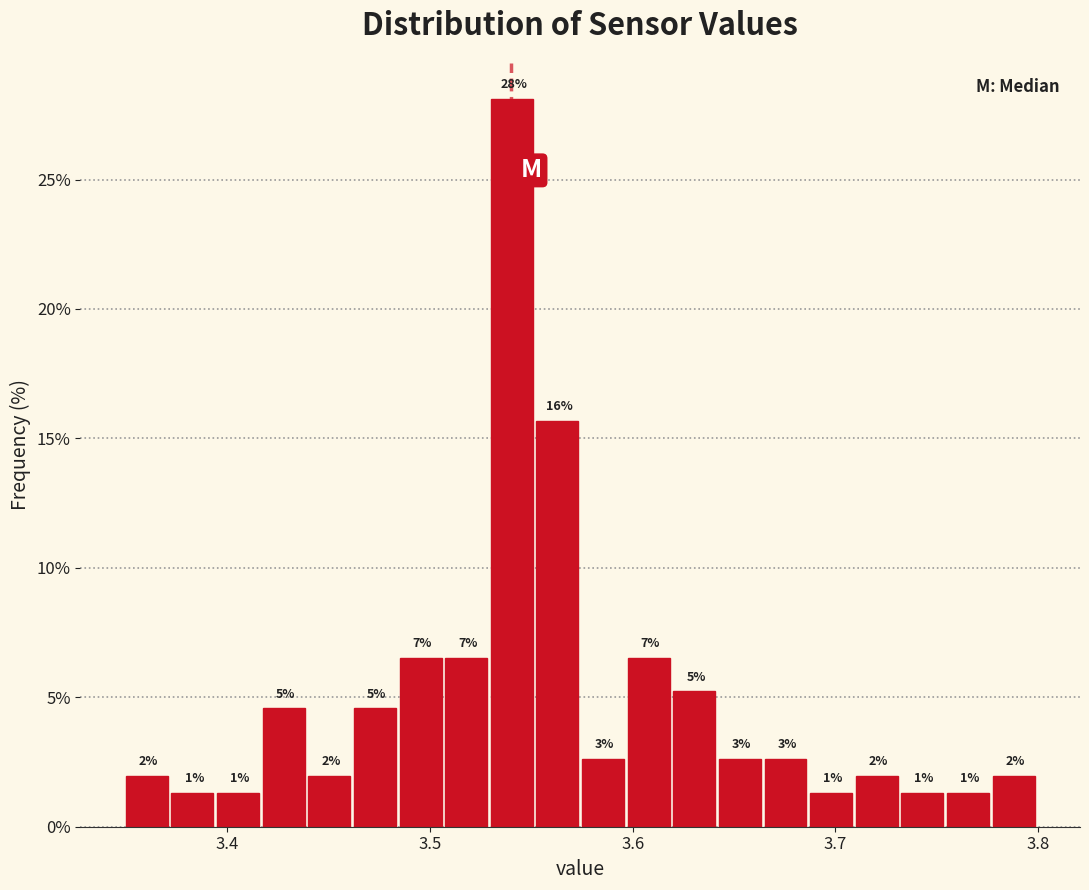

Around what value on the x-axis is the tallest bar? Give the approximate position of its centre, as read against the axis.

3.54